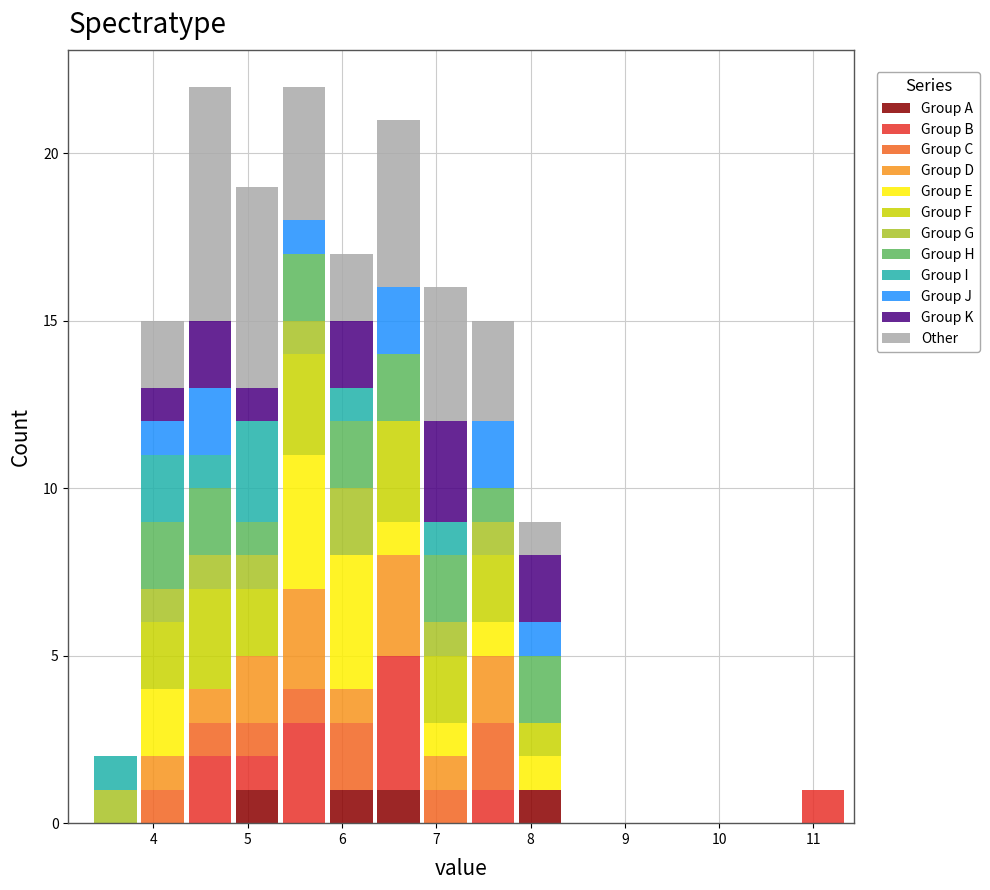

What is the total height of the stacked bar covering 5.85 to 6.35 on the x-axis? Neither the bar edges nor the heights are printed on the chart, so give them approximately, as read against the axes.

17